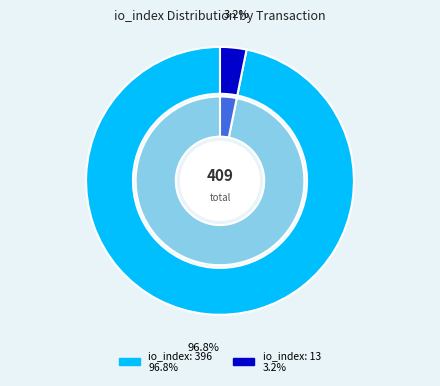

What percentage is the io_index_13 slice, to the nearest percent?

3%